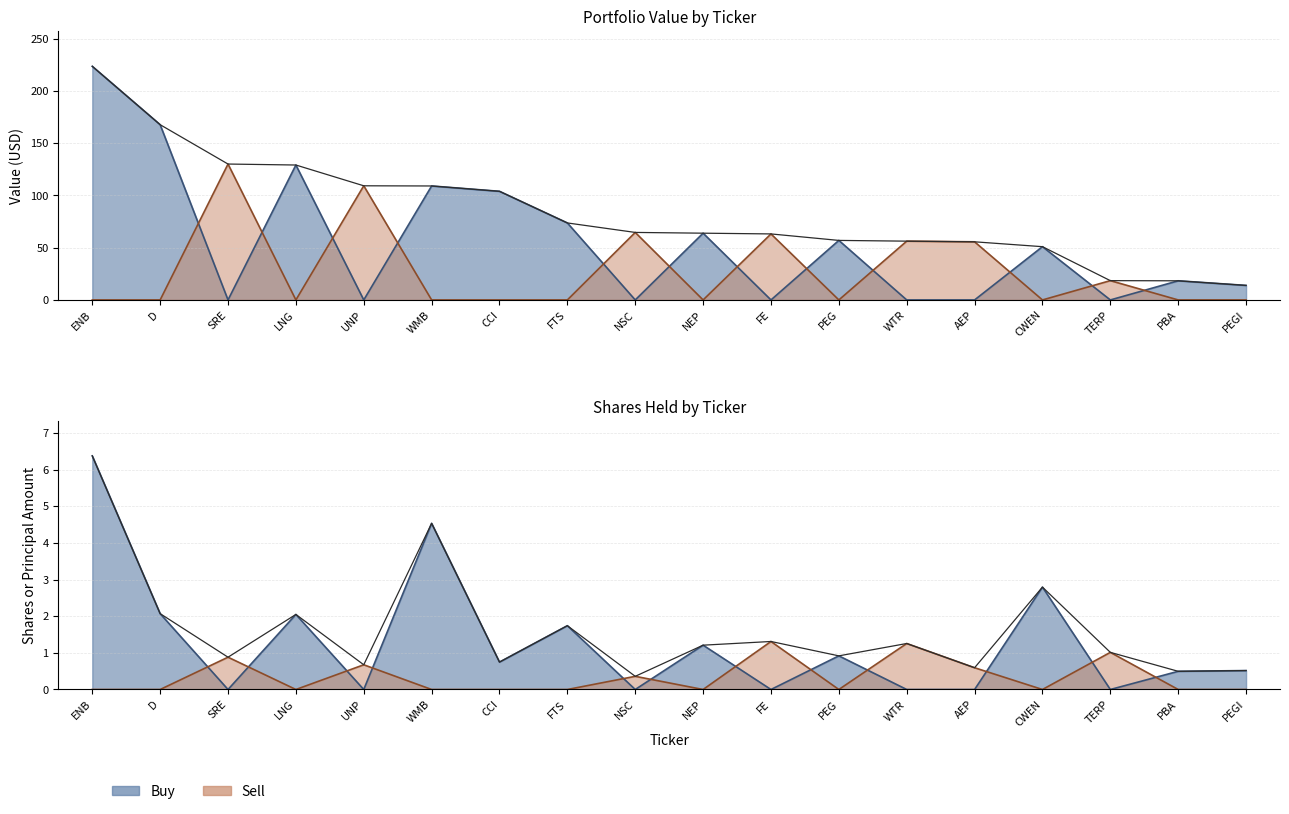

What is the average value of the Value (Sell) series?

27.6